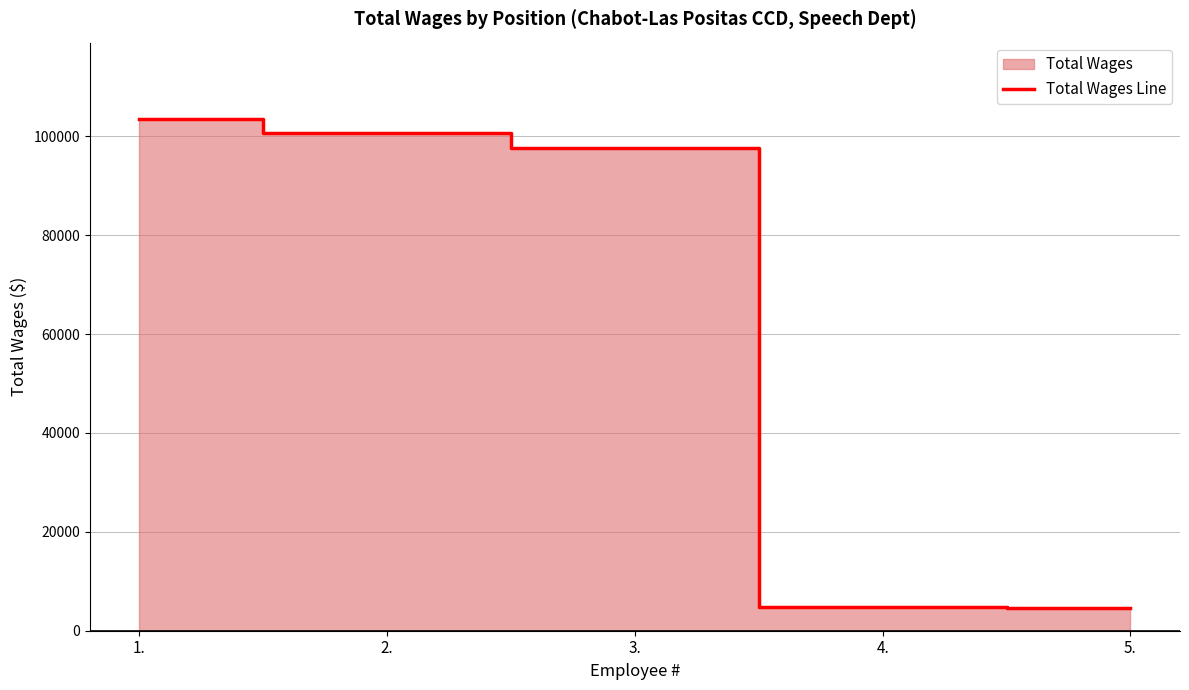

List the labels in order of value, largest first.

1., 2., 3., 4., 5.